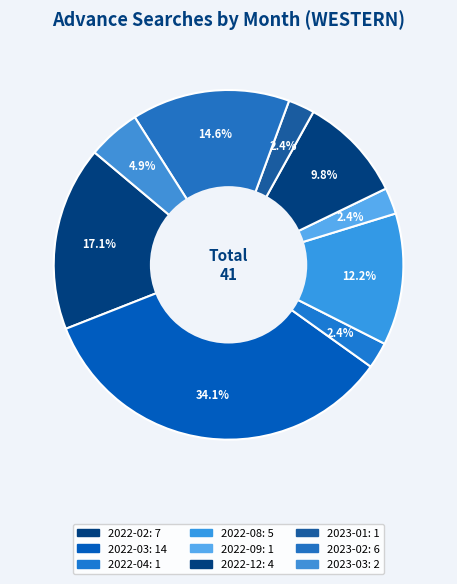

To the nearest percent, what percentage of the pie is 2022-12?

10%